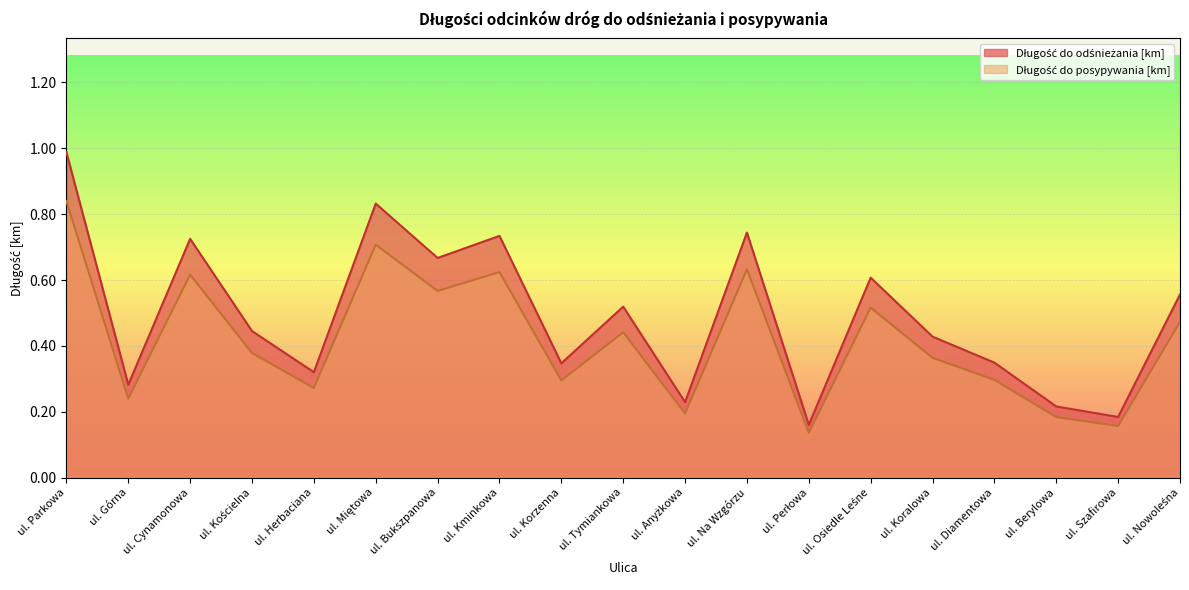

How many lines are shown in the chart?

2